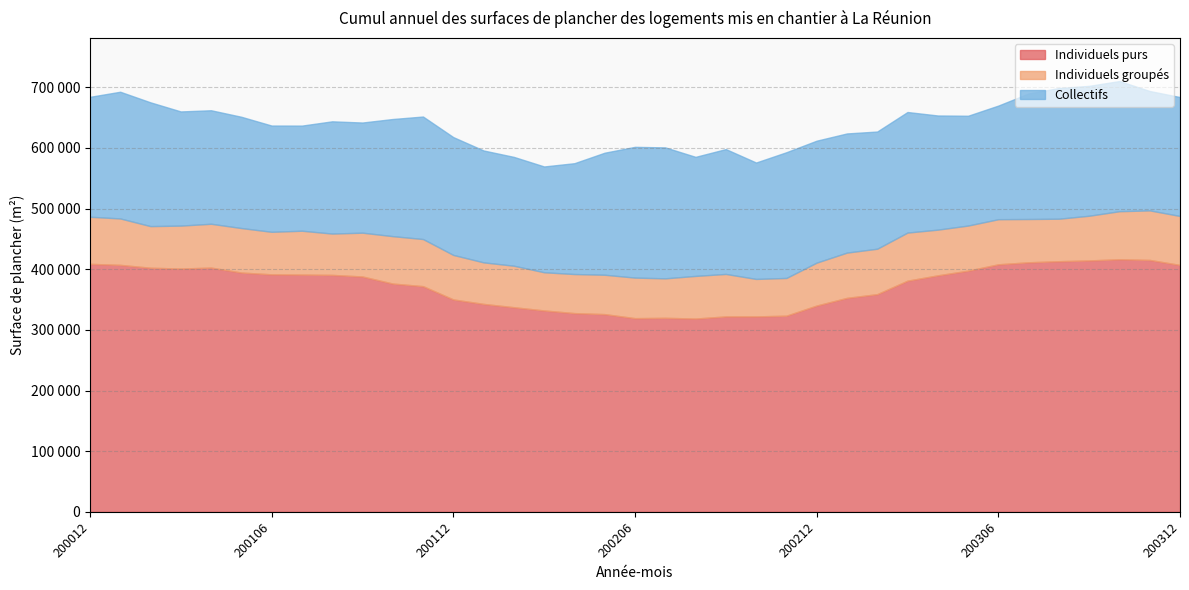

What are all the series names shown in the legend?

Individuels purs, Individuels groupés, Collectifs